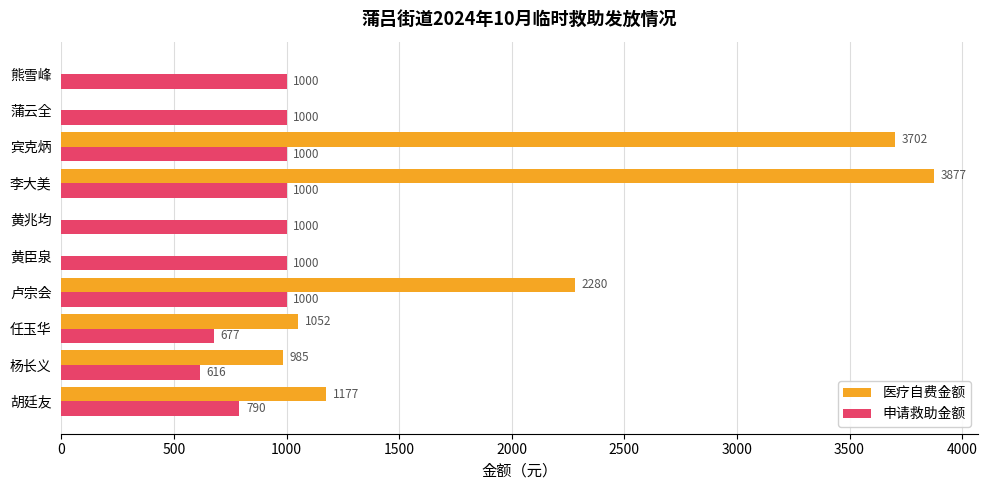

What is the sum of all 医疗自费金额 values?

13073